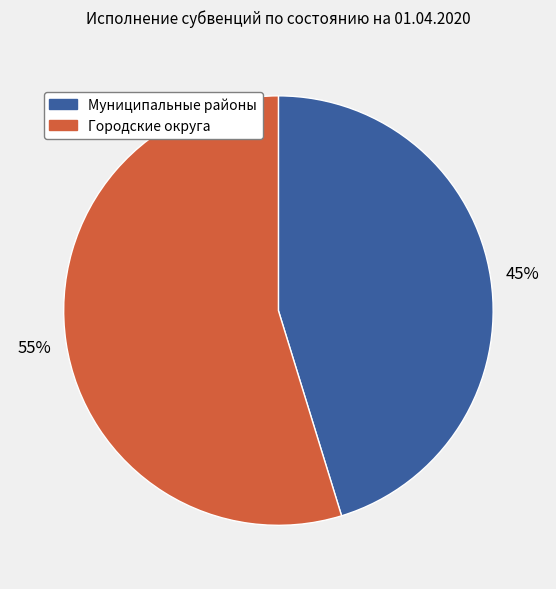

Rank the categories by value from lowest to highest.

Муниципальные районы, Городские округа